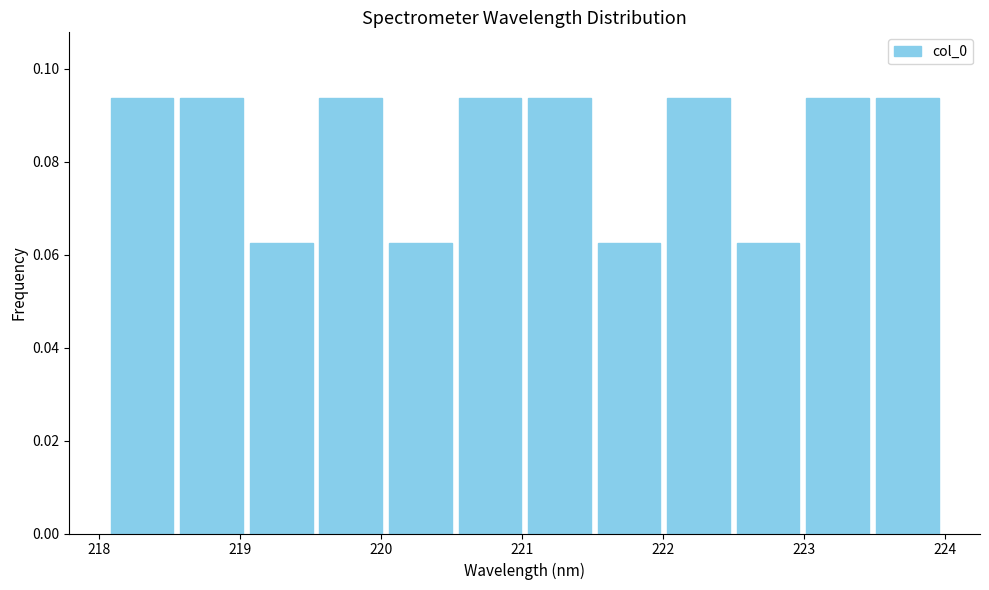

Reading left to right, transcribe this chart: for each bar, give the range it covers on the x-axis and its height. Neither the bar edges nor the heights are printed on the chart, so give them approximately, as read against the axes.

218.1 to 218.6: 0.094
218.6 to 219.0: 0.094
219.0 to 219.5: 0.062
219.5 to 220.0: 0.094
220.0 to 220.5: 0.062
220.5 to 221.0: 0.094
221.0 to 221.5: 0.094
221.5 to 222.0: 0.062
222.0 to 222.5: 0.094
222.5 to 223.0: 0.062
223.0 to 223.5: 0.094
223.5 to 224.0: 0.094